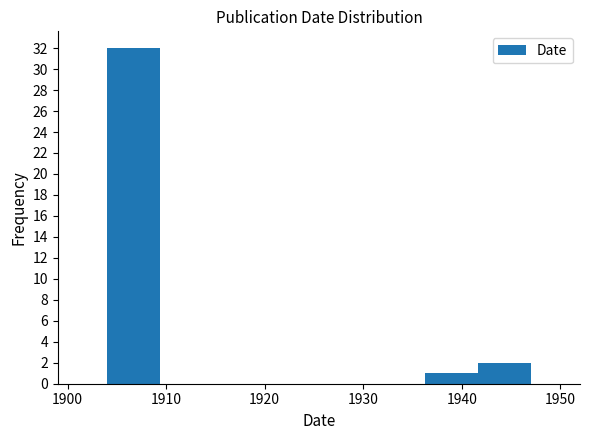

How tall is the bar that spans 1936 to 1942 on the x-axis? Neither the bar edges nor the heights are printed on the chart, so give them approximately, as read against the axes.

1